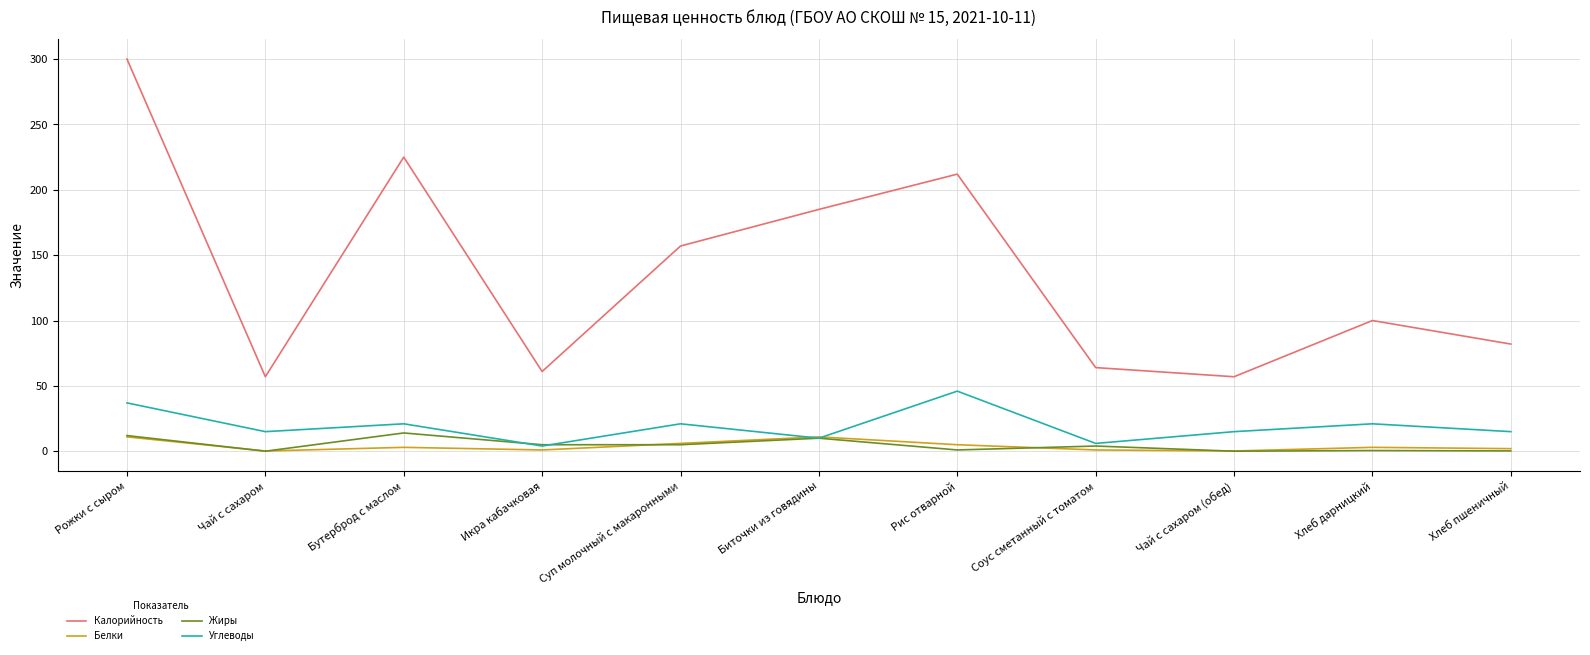

The Белки series shows 3.0 at Бутерброд с маслом. True or false?

True